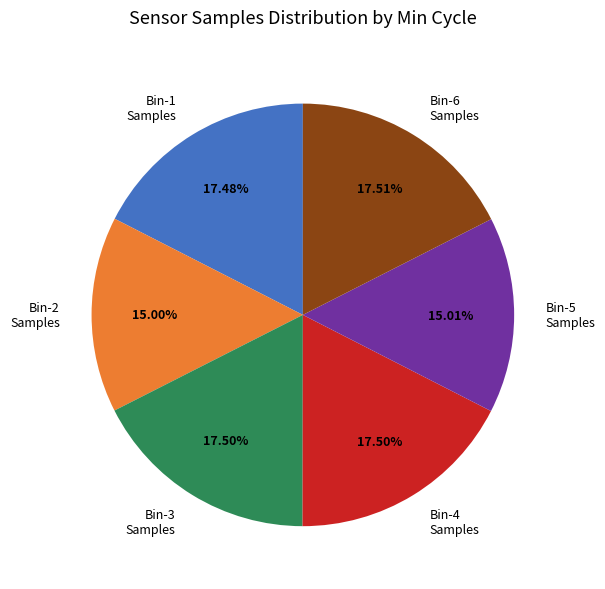

Approximately how many times larger is the value at Bin-5 Samples compared to Bin-2 Samples?

1.0